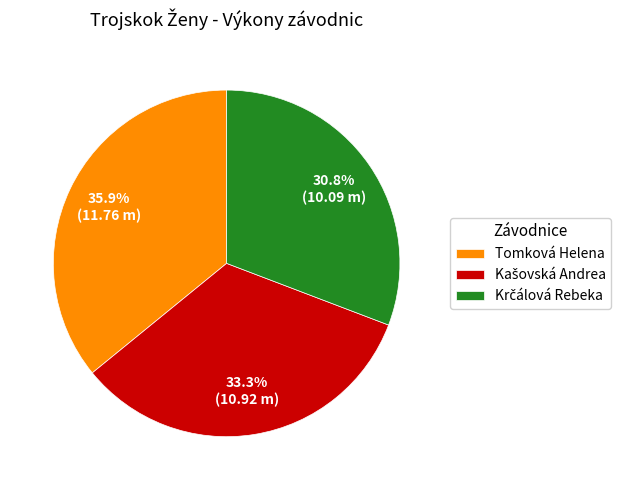

How much of the chart is everything except Tomková Helena?

64.1%